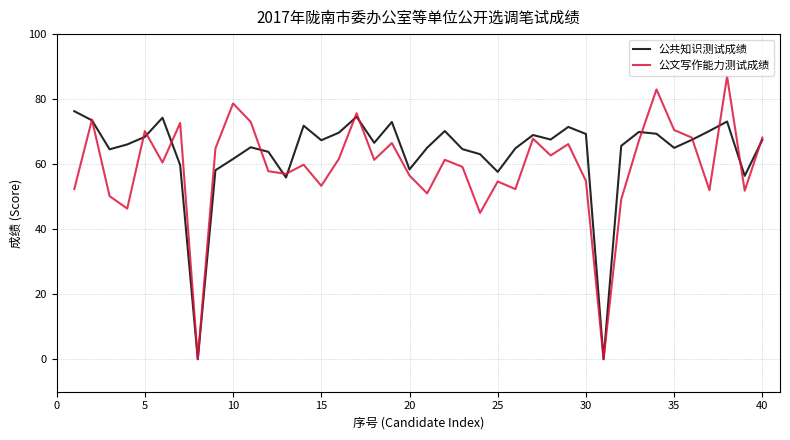

What is the difference between the maximum and second lowest values in the 公文写作能力测试成绩 series?

87.0